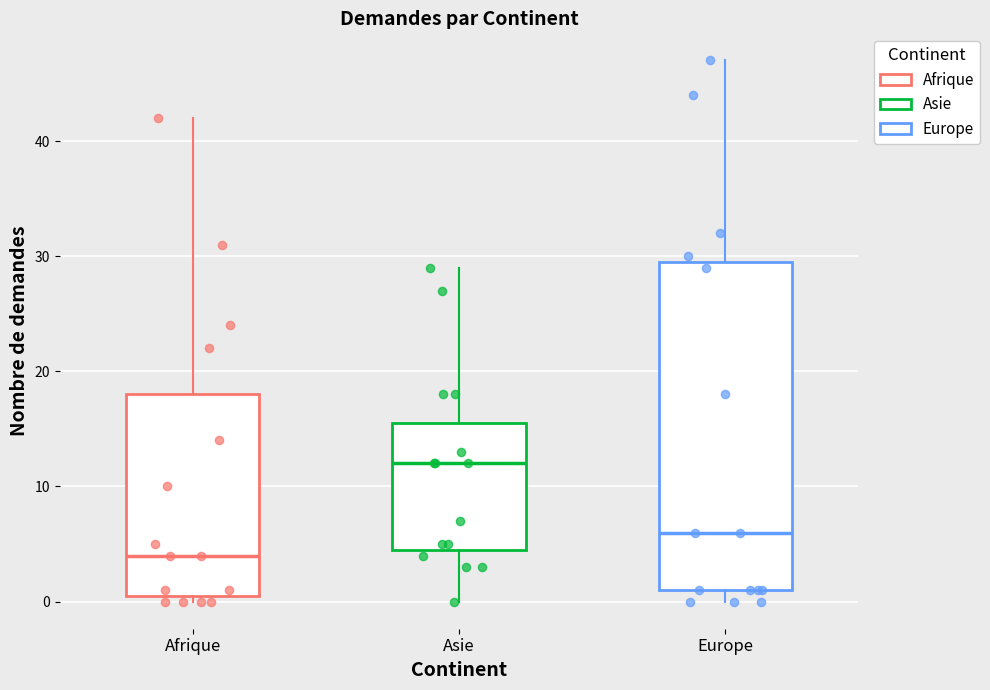

Reading left to right, read every box against the y-axis: the position of its median line, the range the box covers, and the ends of its whiskers. The values are not printed on the chart, so give them approximately, as read against the axis.

Afrique: median 4, box 1 to 18, whiskers 0 to 42
Asie: median 12, box 5 to 16, whiskers 0 to 29
Europe: median 6, box 1 to 30, whiskers 0 to 47